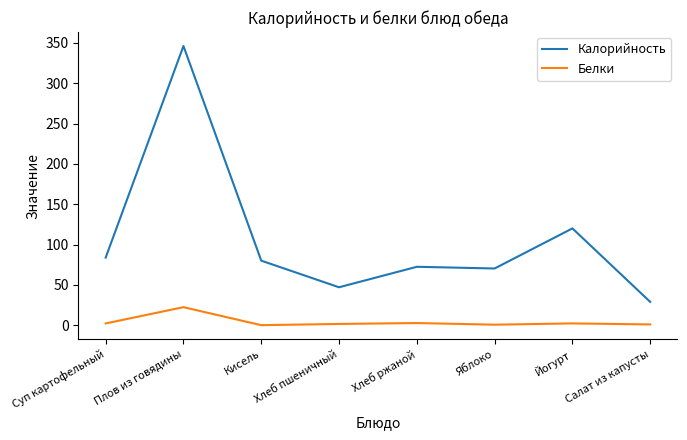

Where is Калорийность nearest to the value 187?

Йогурт